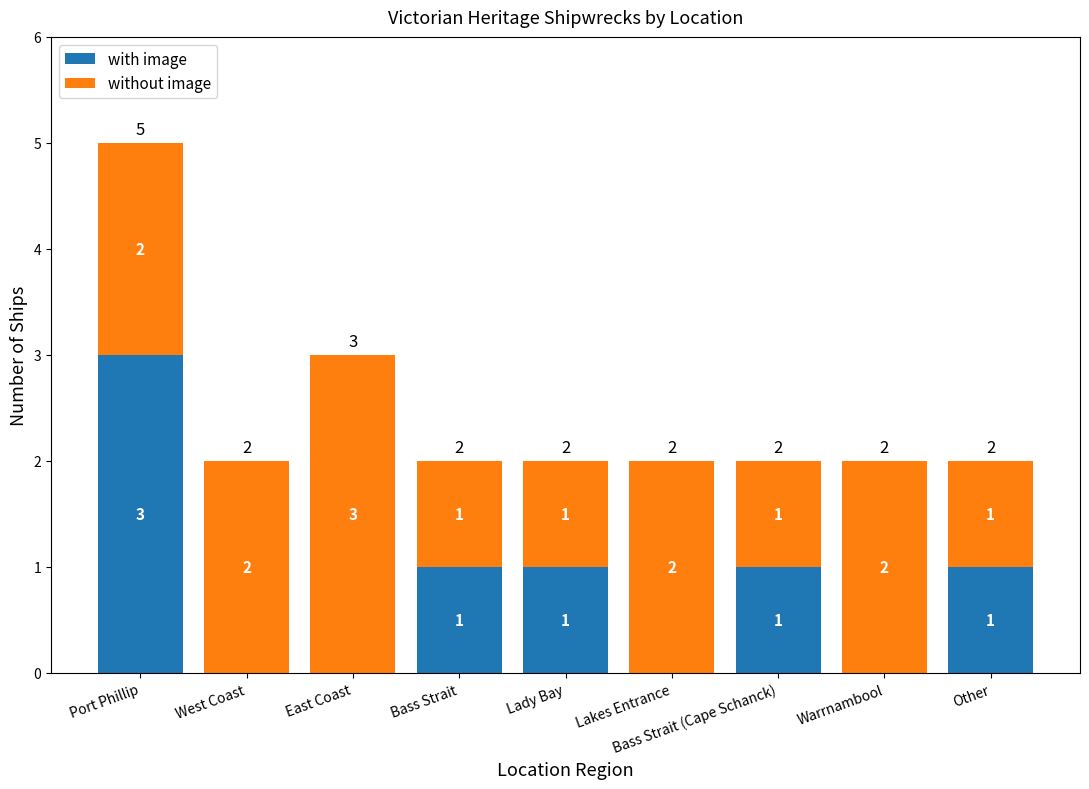

True or false: with image has a value of 0 at West Coast.

True